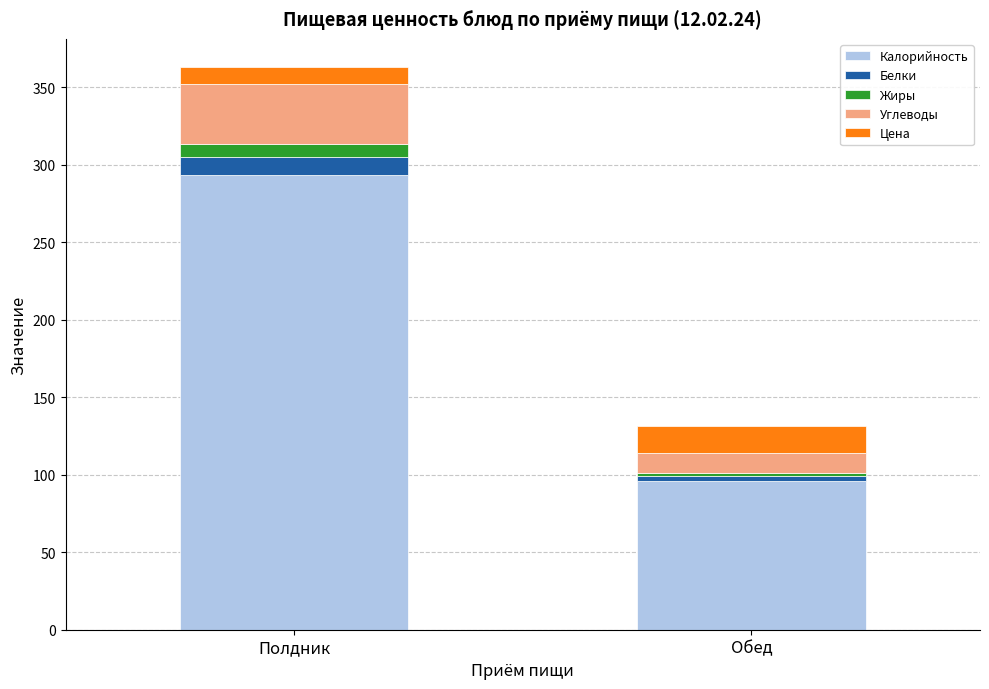

At which category is the sum across all series the highest?

Полдник